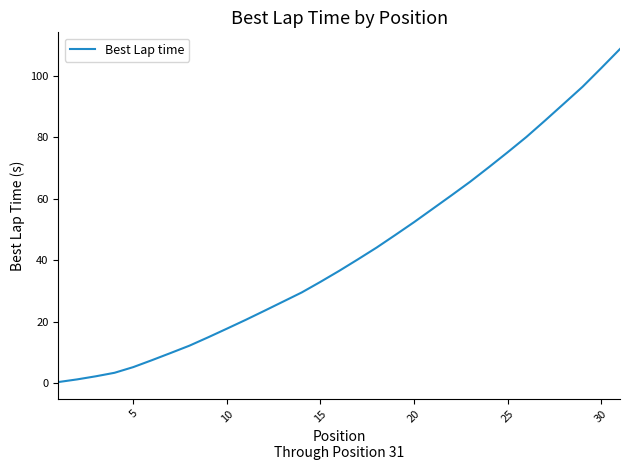

What is the maximum value shown in the chart?

108.8